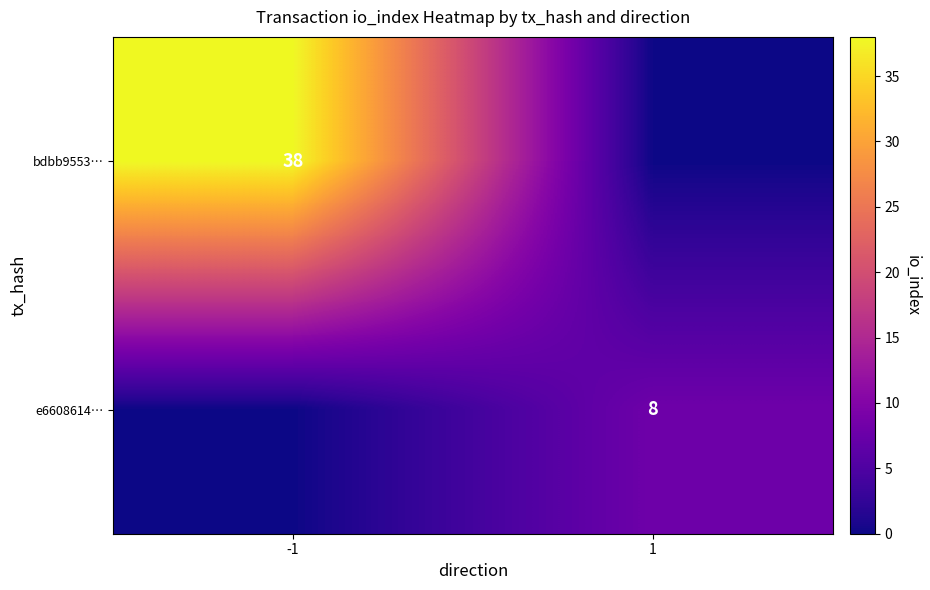

The value of bdbb9553… at -1 is 38. True or false?

True